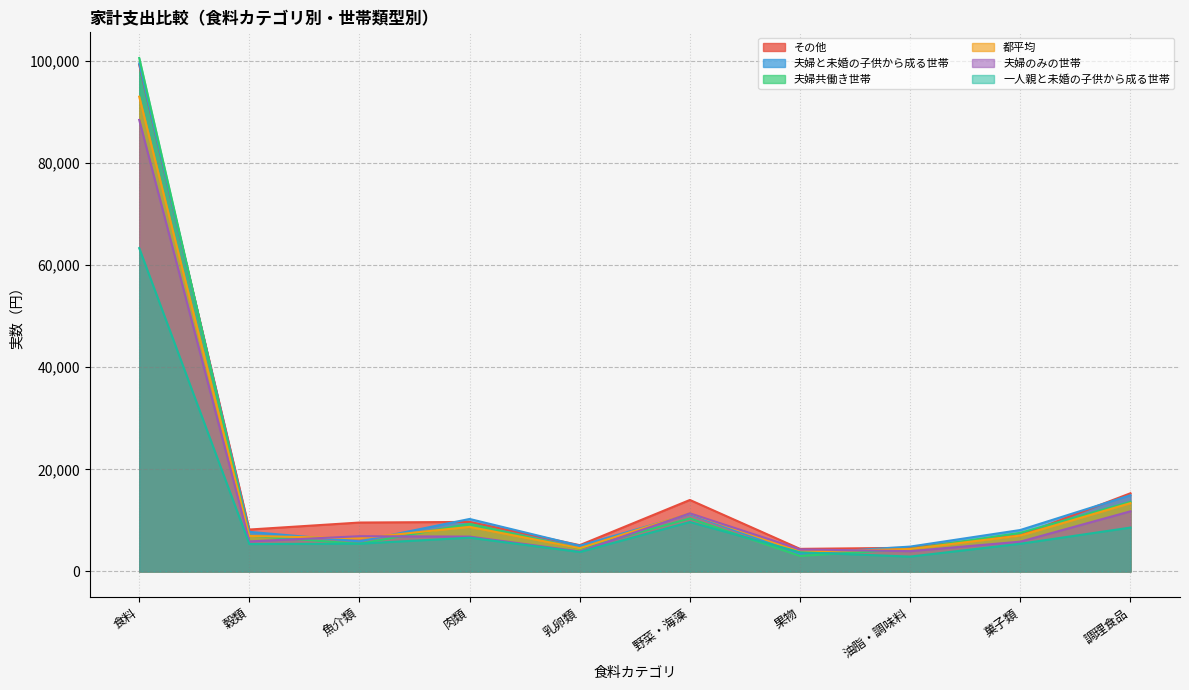

Which category has the highest value across all series?

食料